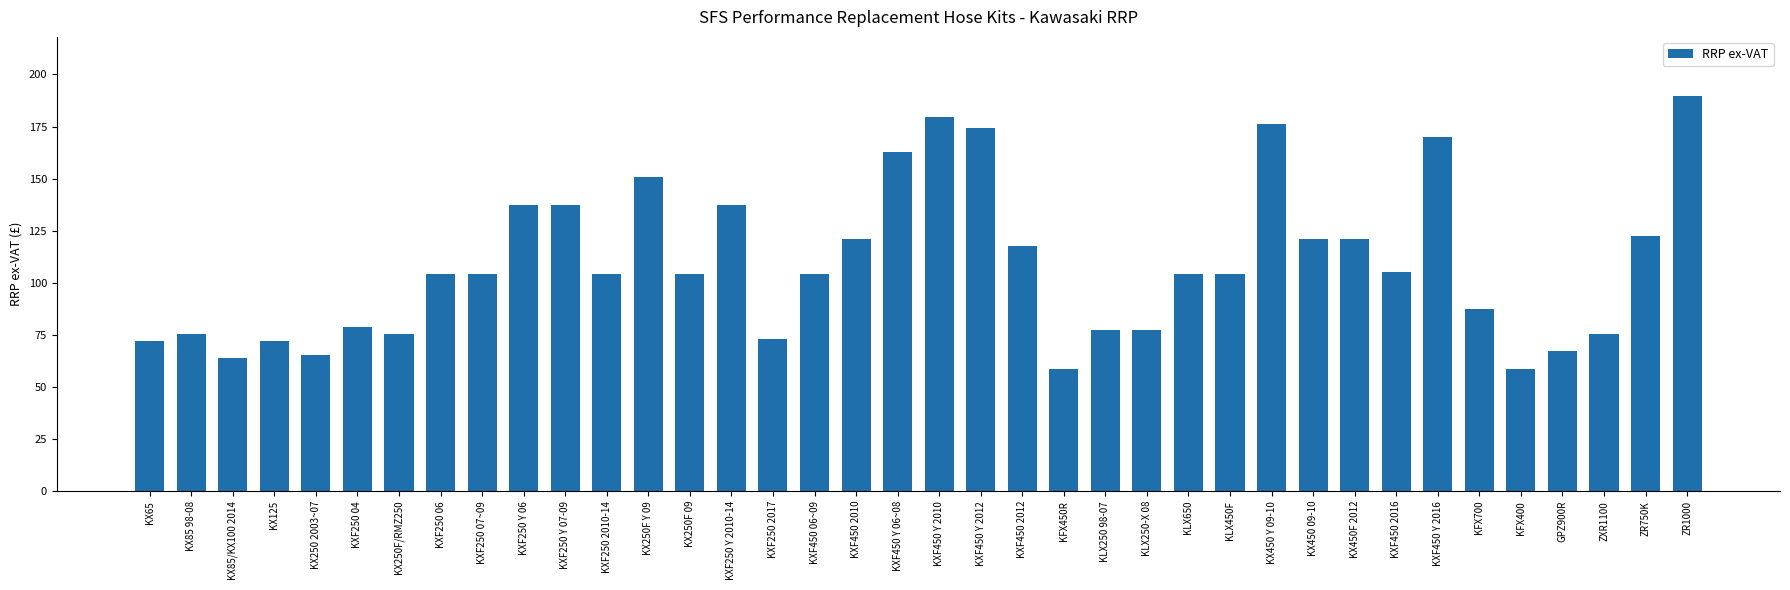

The value at KLX250-X 08 is 35.5. True or false?

False